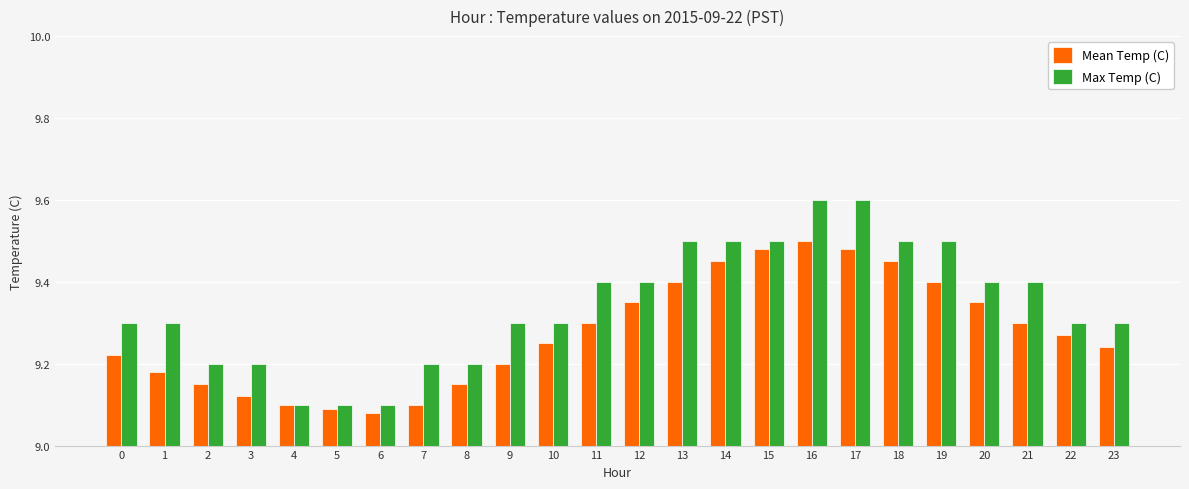

Which series has the largest range (max minus min)?

Max Temp (C)